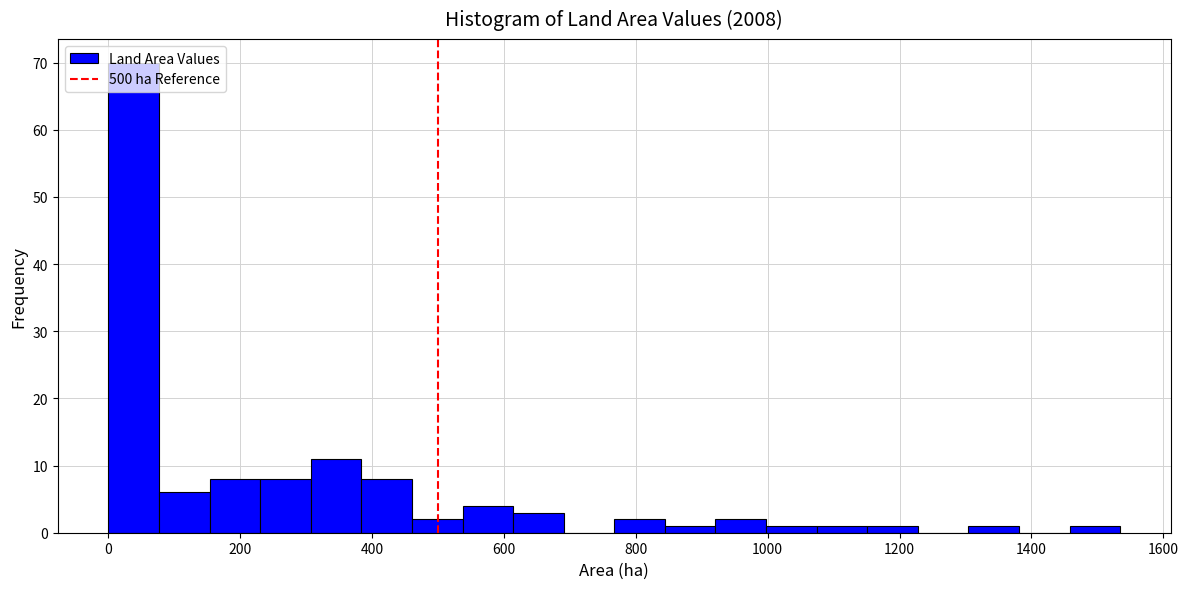

Around what value on the x-axis is the tallest bar? Give the approximate position of its centre, as read against the axis.

40